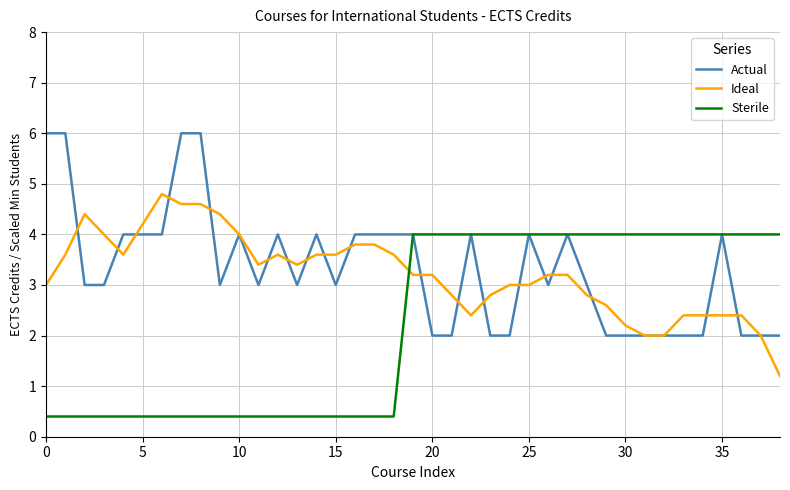

What is the average value of the Sterile series?

2.2